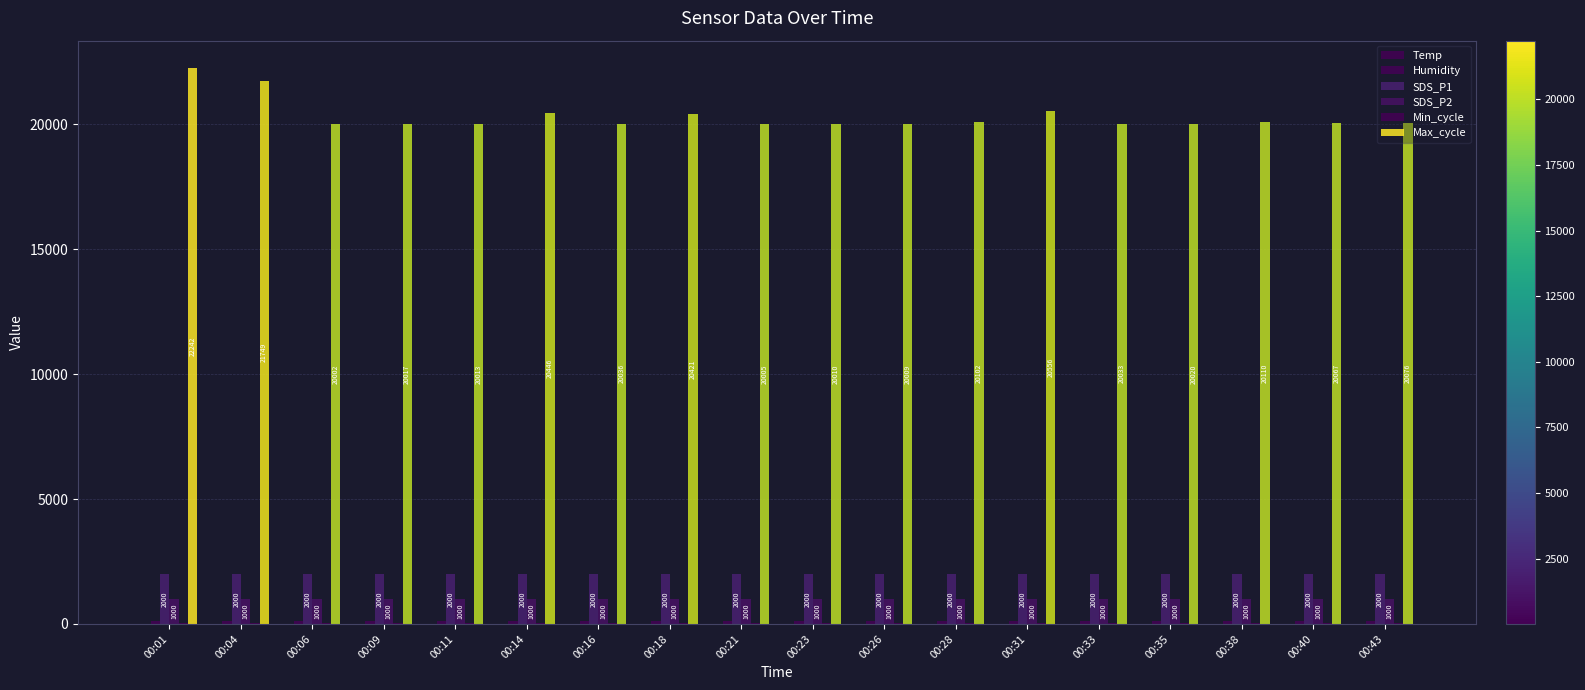

Where is SDS_P2 nearest to the value 999?

00:01